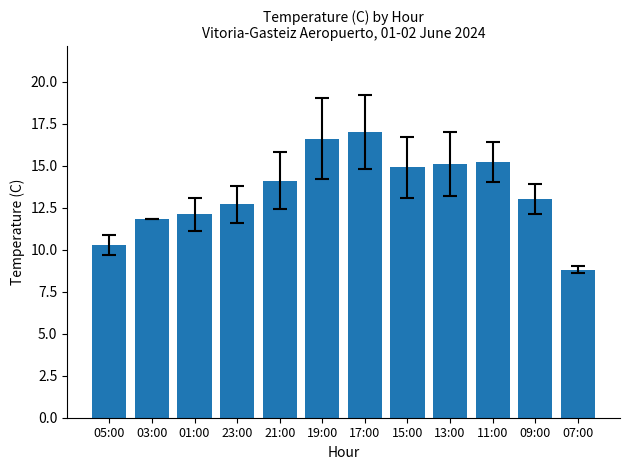

Read the value at 07:00.

8.8